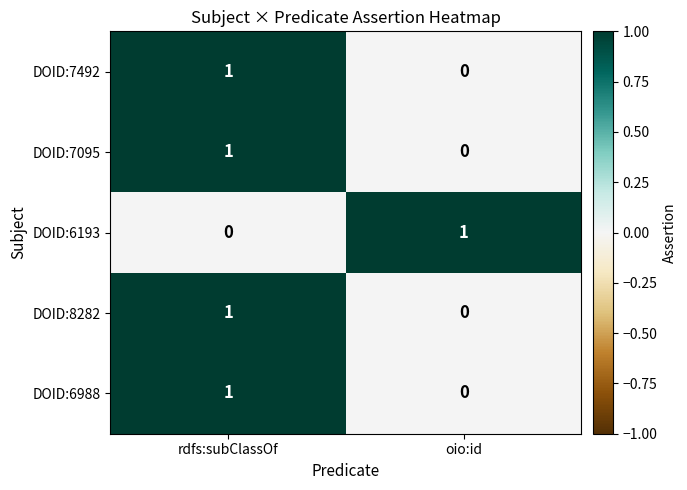

How many categories are shown in the chart?

2